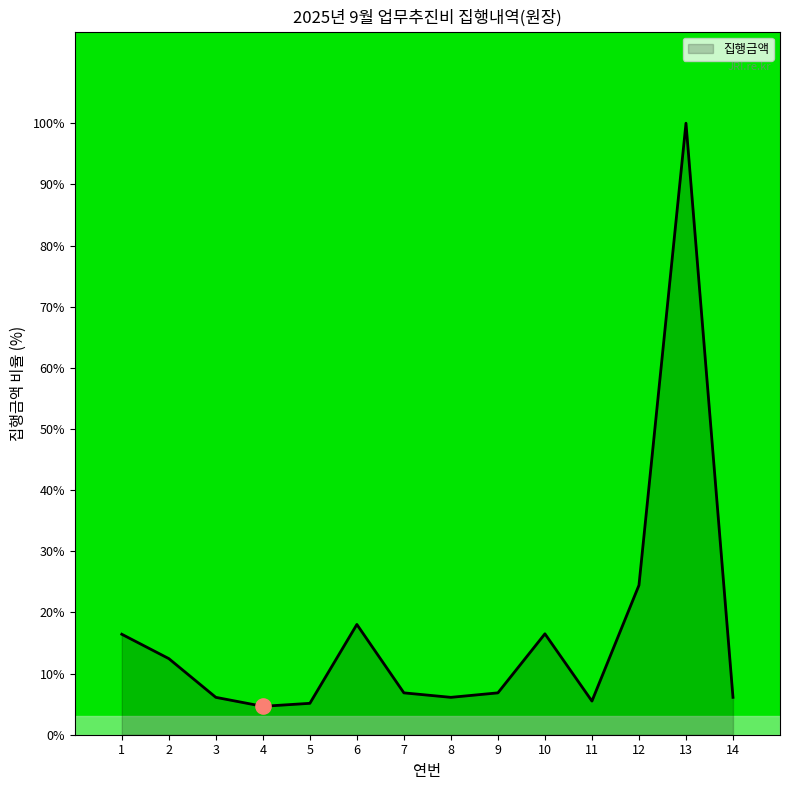

Between 6 and 5, which is larger?

6